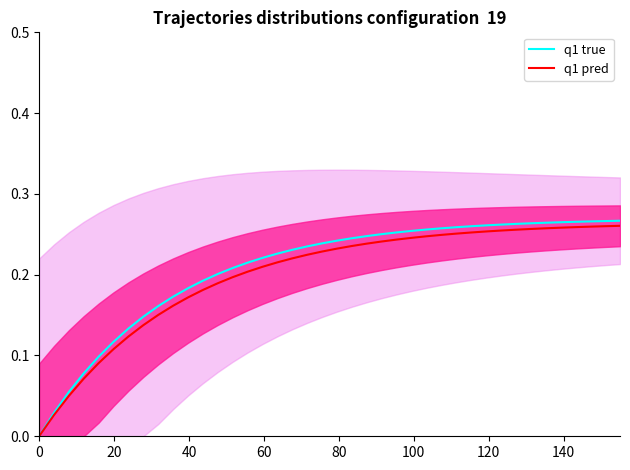

True or false: q1 pred has more than 1 interior local peaks.

False